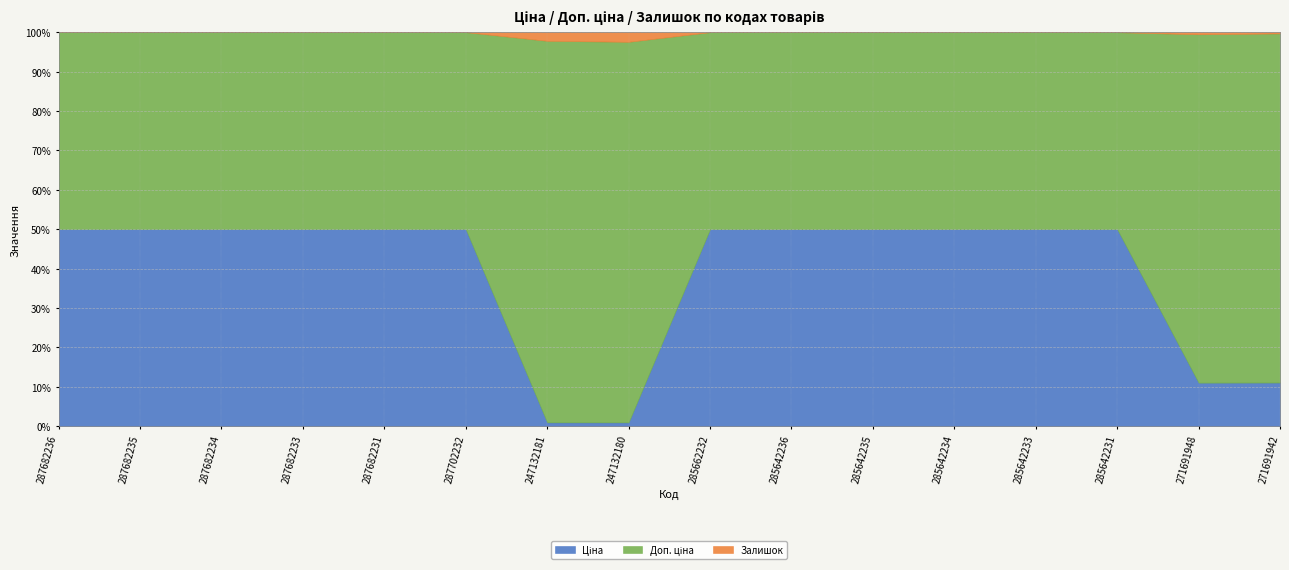

Is it true that Доп. ціна equals 4985.2 at 247132181?

False